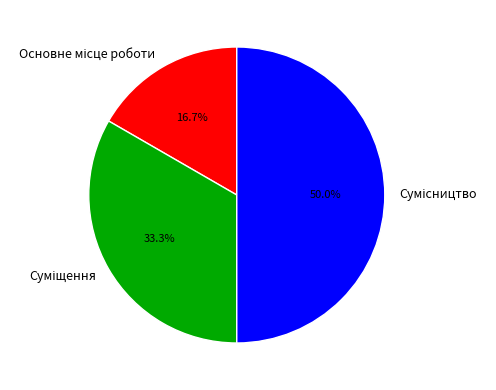

What is the change in value from Основне місце роботи to Сумісництво?

+2